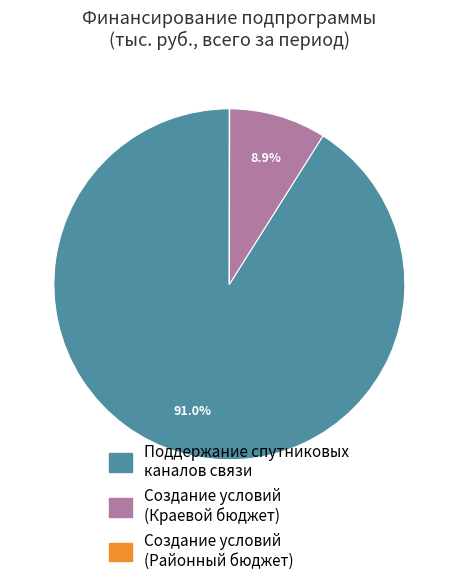

What is the total percentage of Поддержание спутниковых каналов связи and Создание условий (Краевой бюджет)?

100.0%